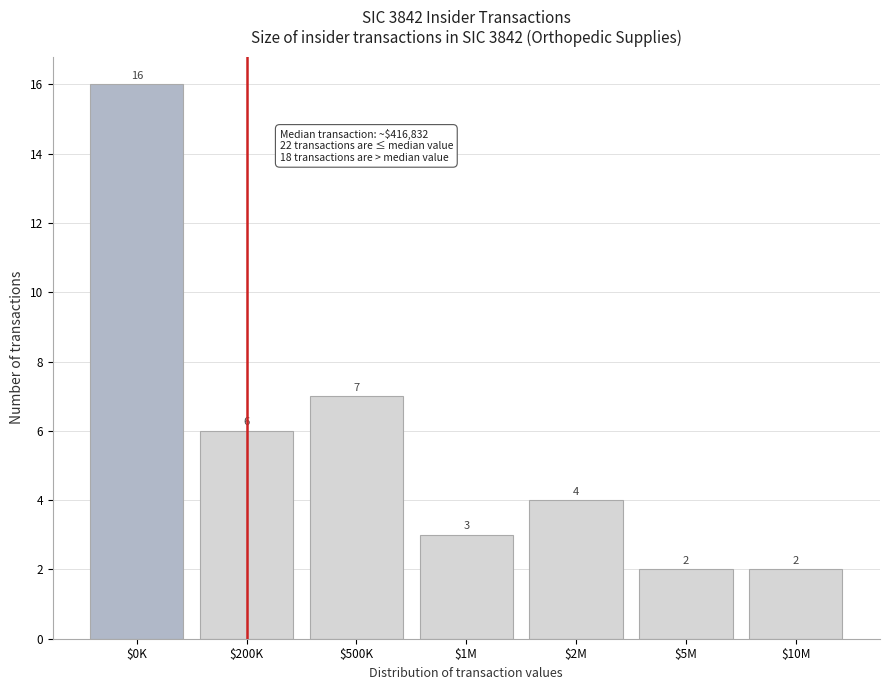

Reading left to right, list all the values displayed in this chart.

16	6	7	3	4	2	2